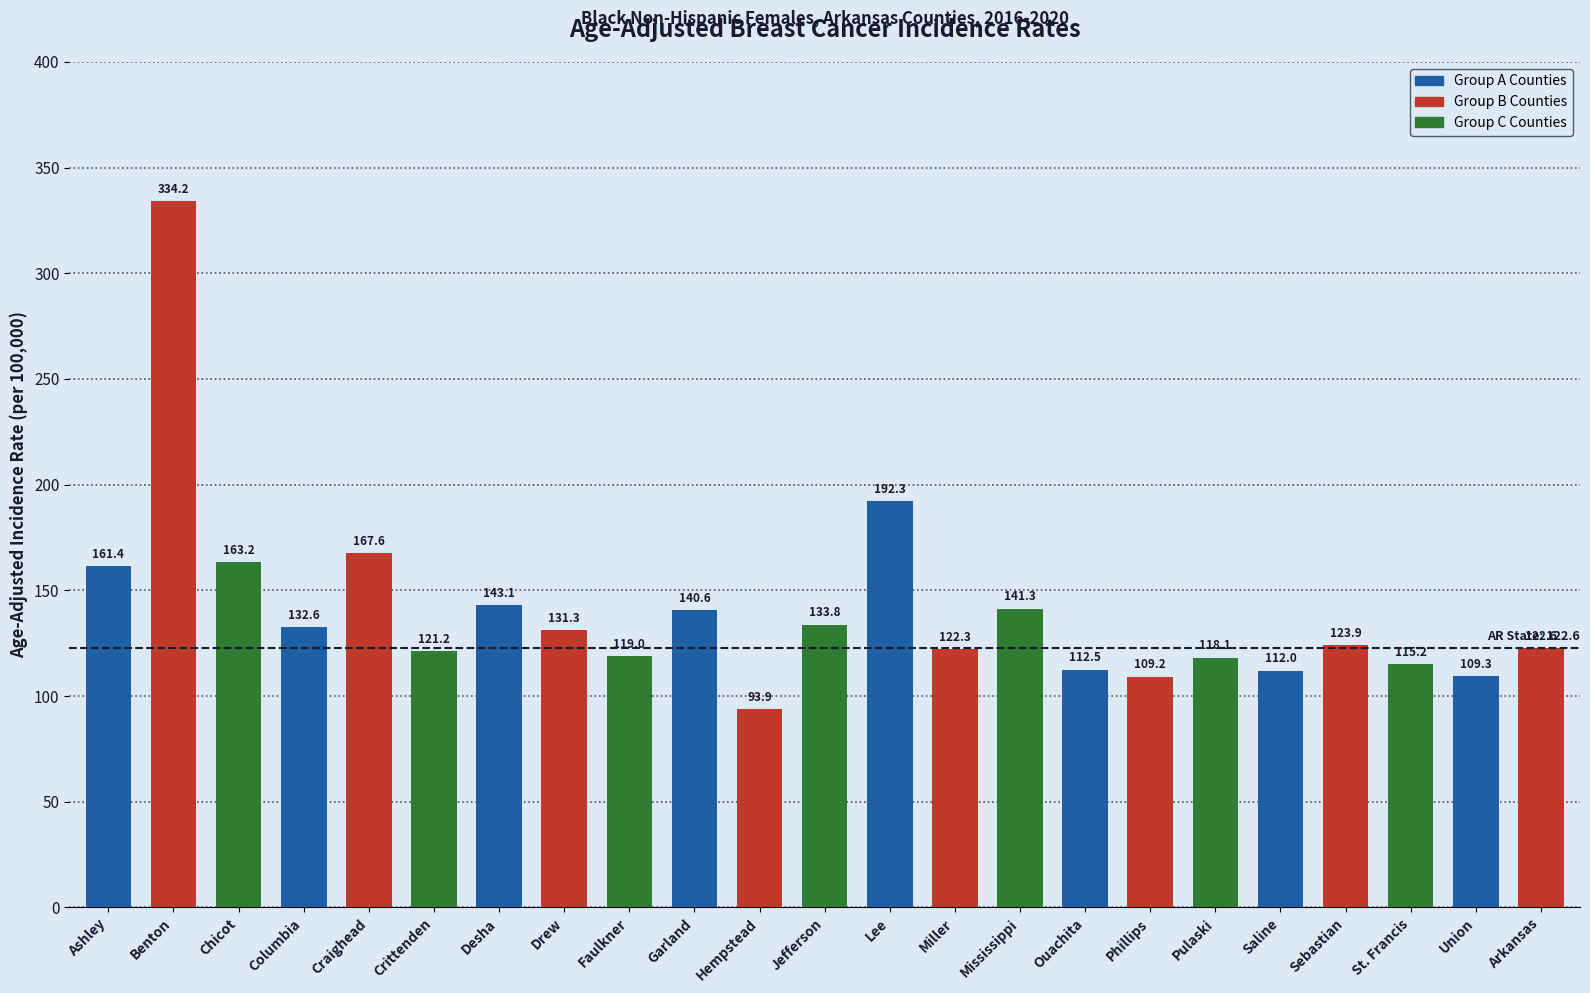

Rank the categories by value from highest to lowest.

Benton, Lee, Craighead, Chicot, Ashley, Desha, Mississippi, Garland, Jefferson, Columbia, Drew, Sebastian, Arkansas, Miller, Crittenden, Faulkner, Pulaski, St. Francis, Ouachita, Saline, Union, Phillips, Hempstead